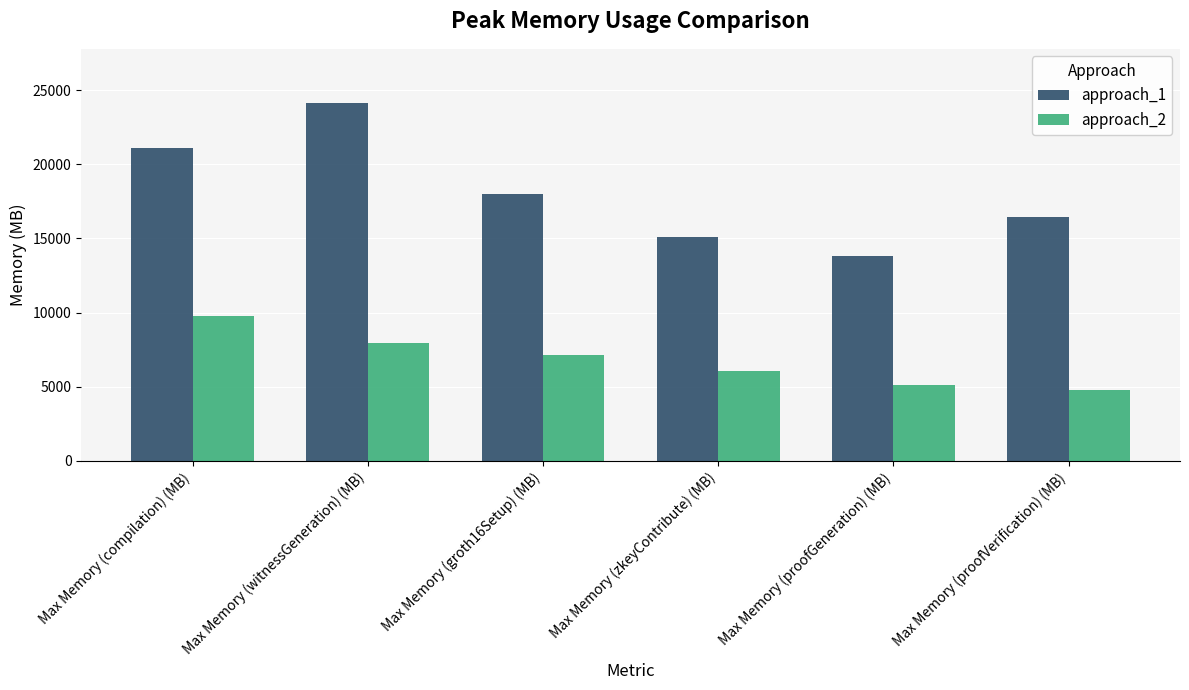

What is the difference between the highest and lowest values at Max Memory (groth16Setup) (MB)?

10795